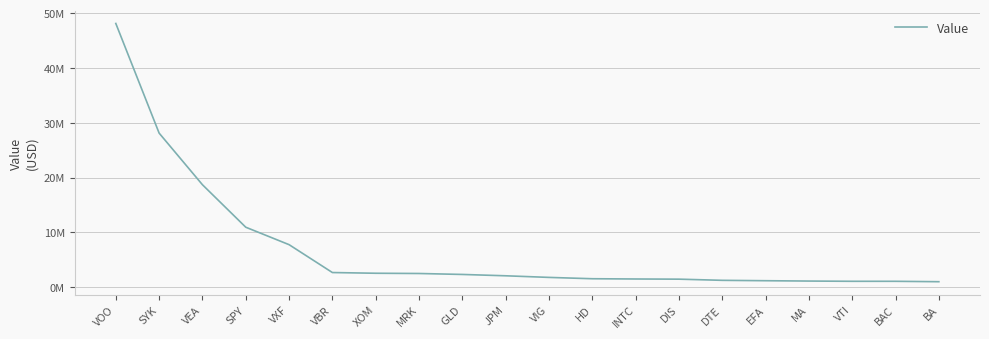

Reading left to right, what are all the values shown in this chart?

48115000	28116000	18699000	10950000	7767000	2683000	2553000	2509000	2335000	2090000	1796000	1553000	1506000	1475000	1262000	1192000	1129000	1086000	1084000	1011000